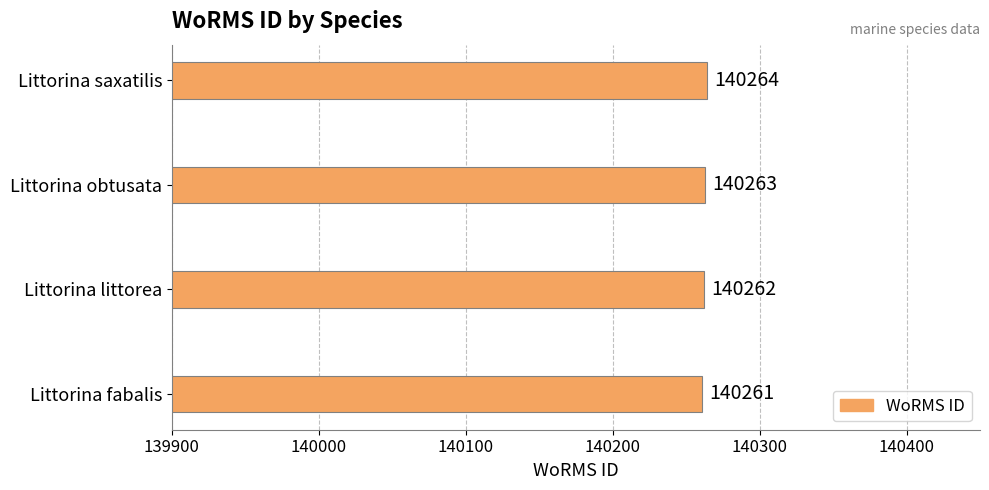

Does the chart contain any negative values?

No